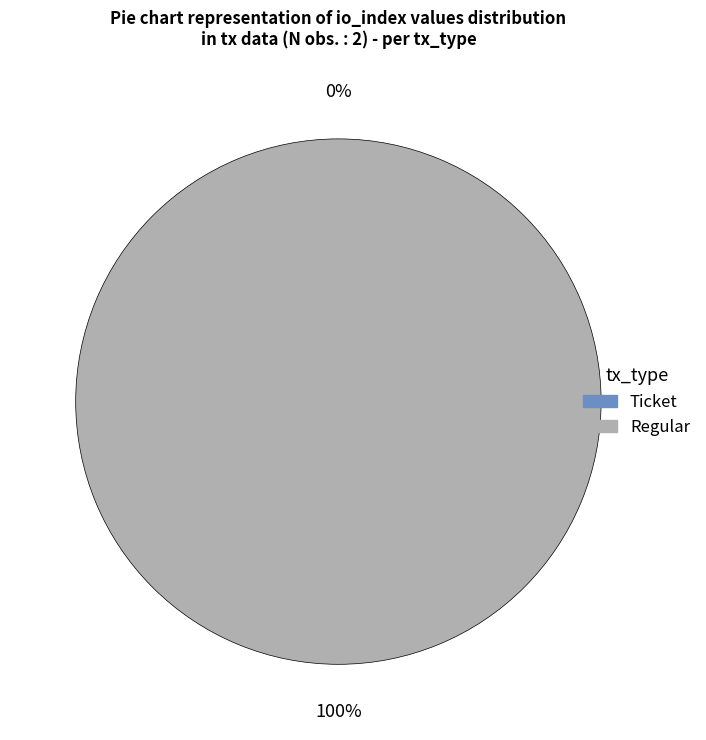

How many slices are in this pie chart?

2